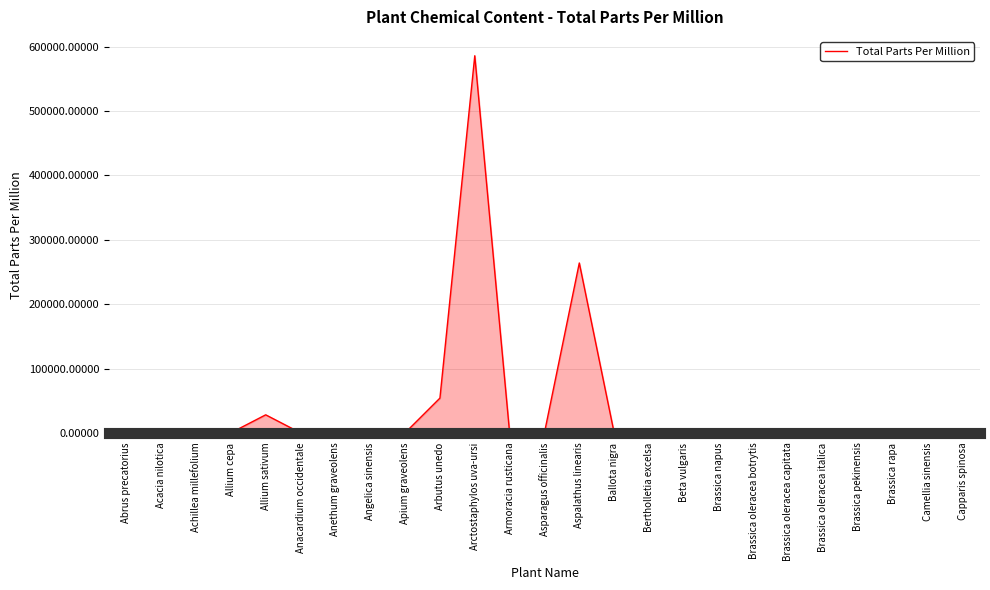

The chart shows a value of 0.0 at Achillea millefolium. True or false?

True